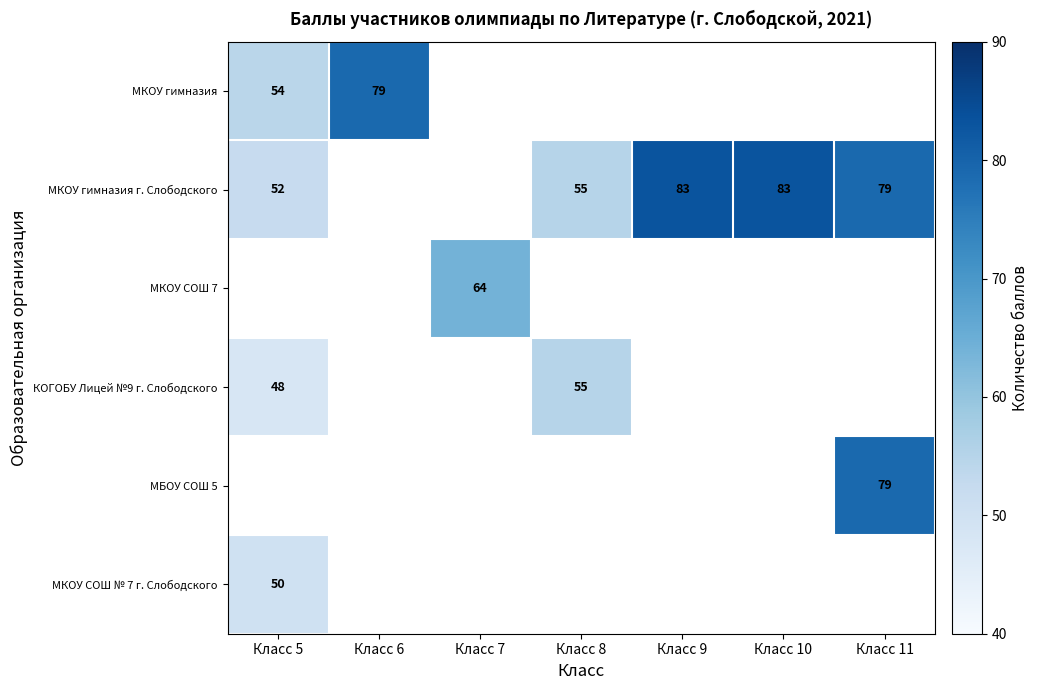

Is it true that МКОУ гимназия г. Слободского equals 55.0 at Класс 8?

True